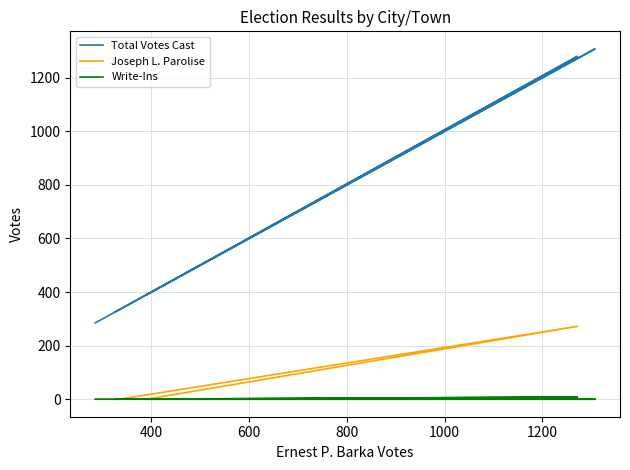

How many values in the Write-Ins series exceed 0?

1